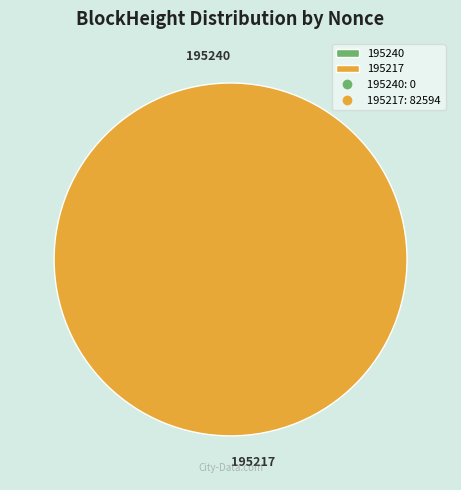

To the nearest percent, what is the difference between the largest and smallest slice percentages?

100%